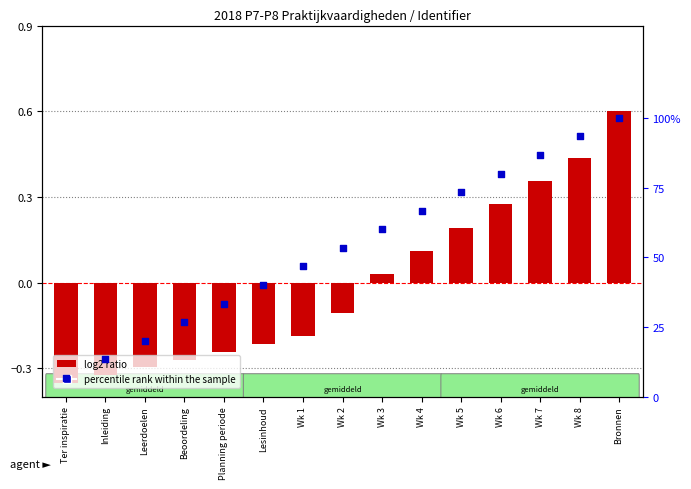

At how many categories does at least one series exceed 41?

9